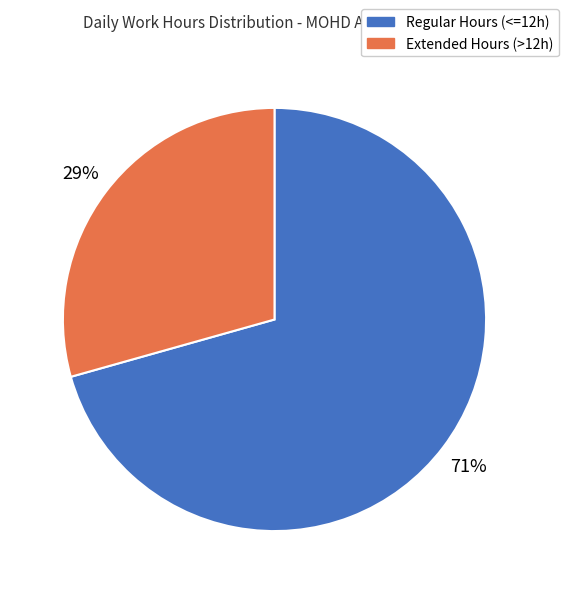

How many segments does this pie chart have?

2